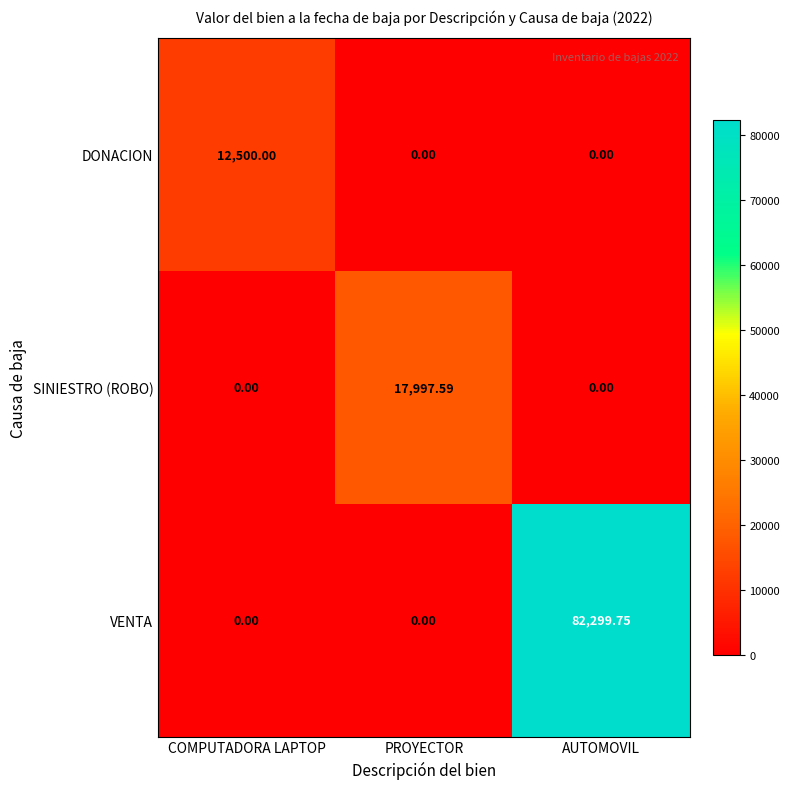

Which series has the widest spread of values?

VENTA